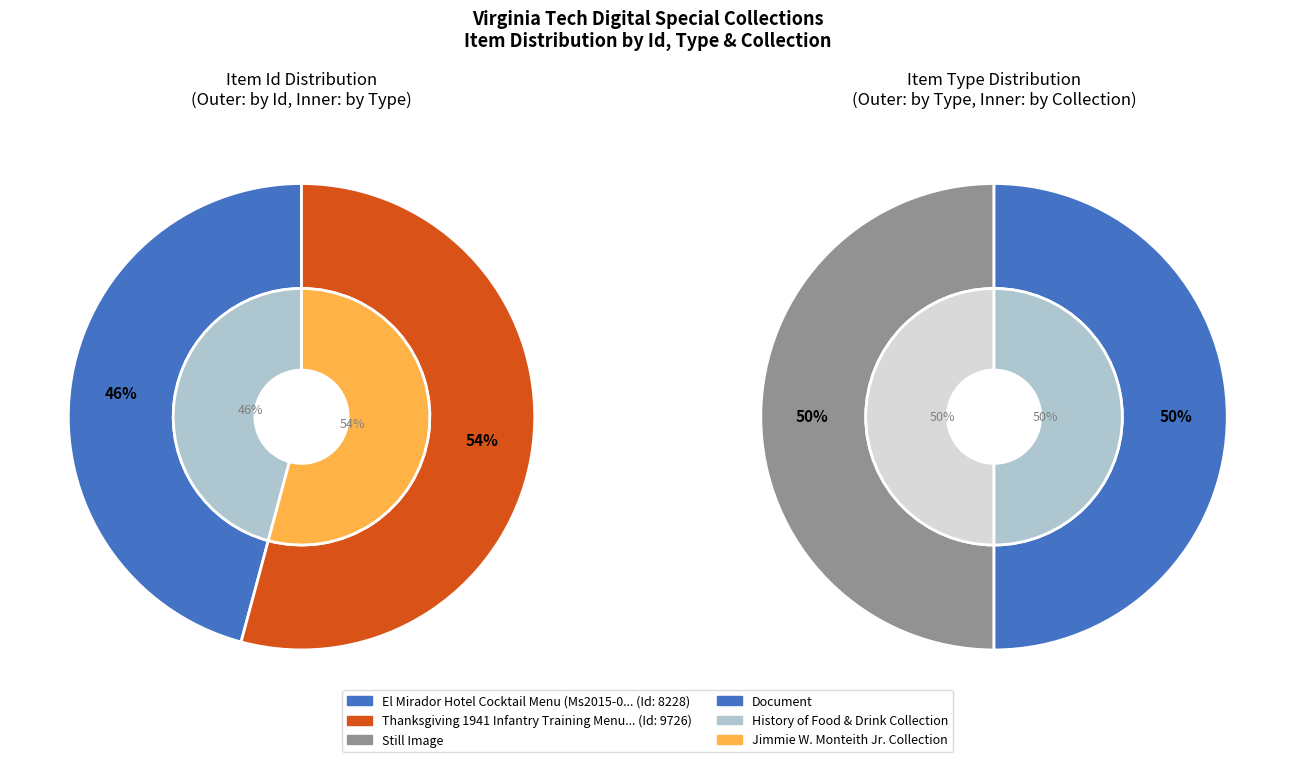

Is Thanksgiving 1941 Infantry Training Menu (Ms1990-062) the majority of the pie?

Yes